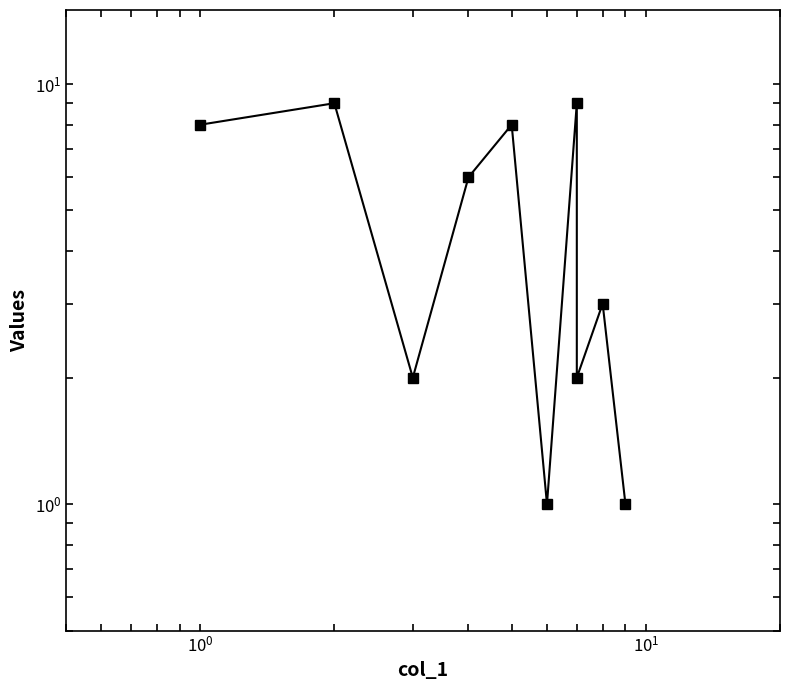

What is the value of the 9th point from the left?

3